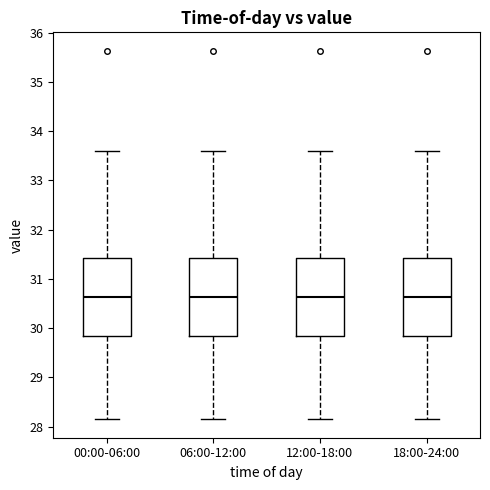

Reading left to right, read every box against the y-axis: the position of its median line, the range the box covers, and the ends of its whiskers. The values are not printed on the chart, so give them approximately, as read against the axis.

00:00-06:00: median 30.6, box 29.8 to 31.4, whiskers 28.2 to 33.6
06:00-12:00: median 30.6, box 29.8 to 31.4, whiskers 28.2 to 33.6
12:00-18:00: median 30.6, box 29.8 to 31.4, whiskers 28.2 to 33.6
18:00-24:00: median 30.6, box 29.8 to 31.4, whiskers 28.2 to 33.6